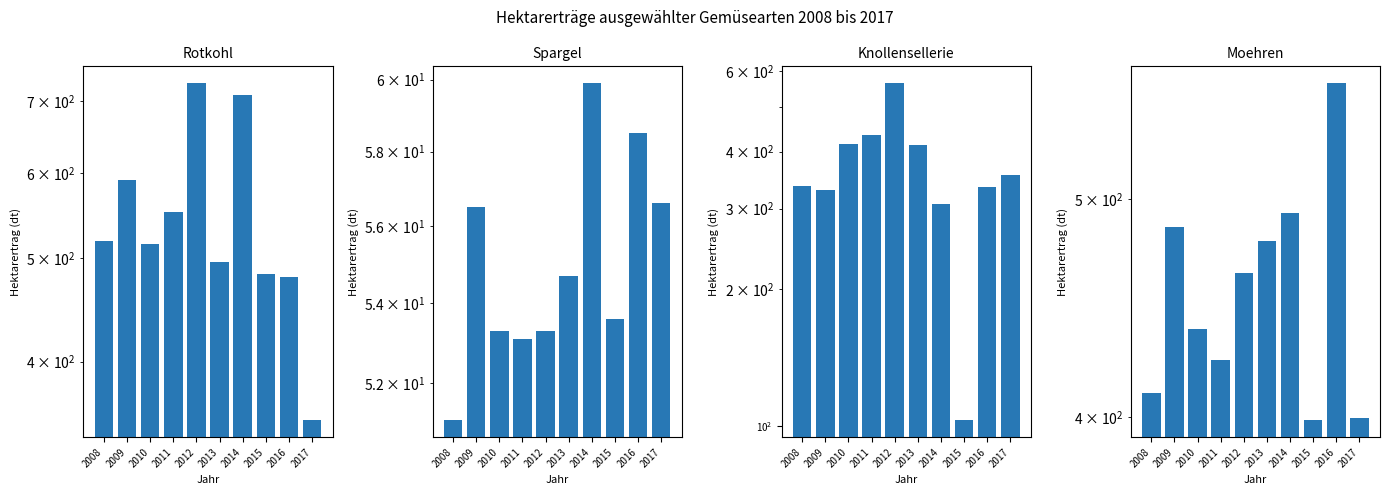

What is the difference between the Rotkohl values at 2011 and 2009?

38.8